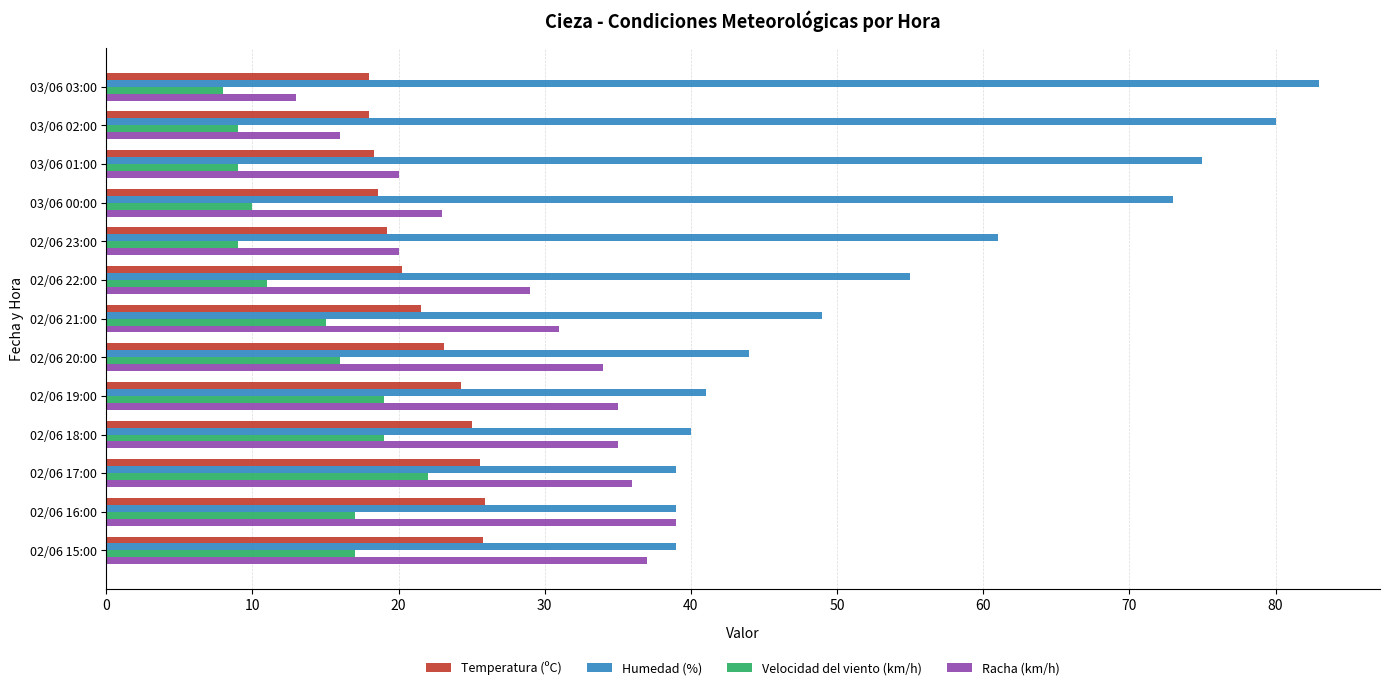

What is the spread (max minus min) of values at 02/06 21:00?

34.0